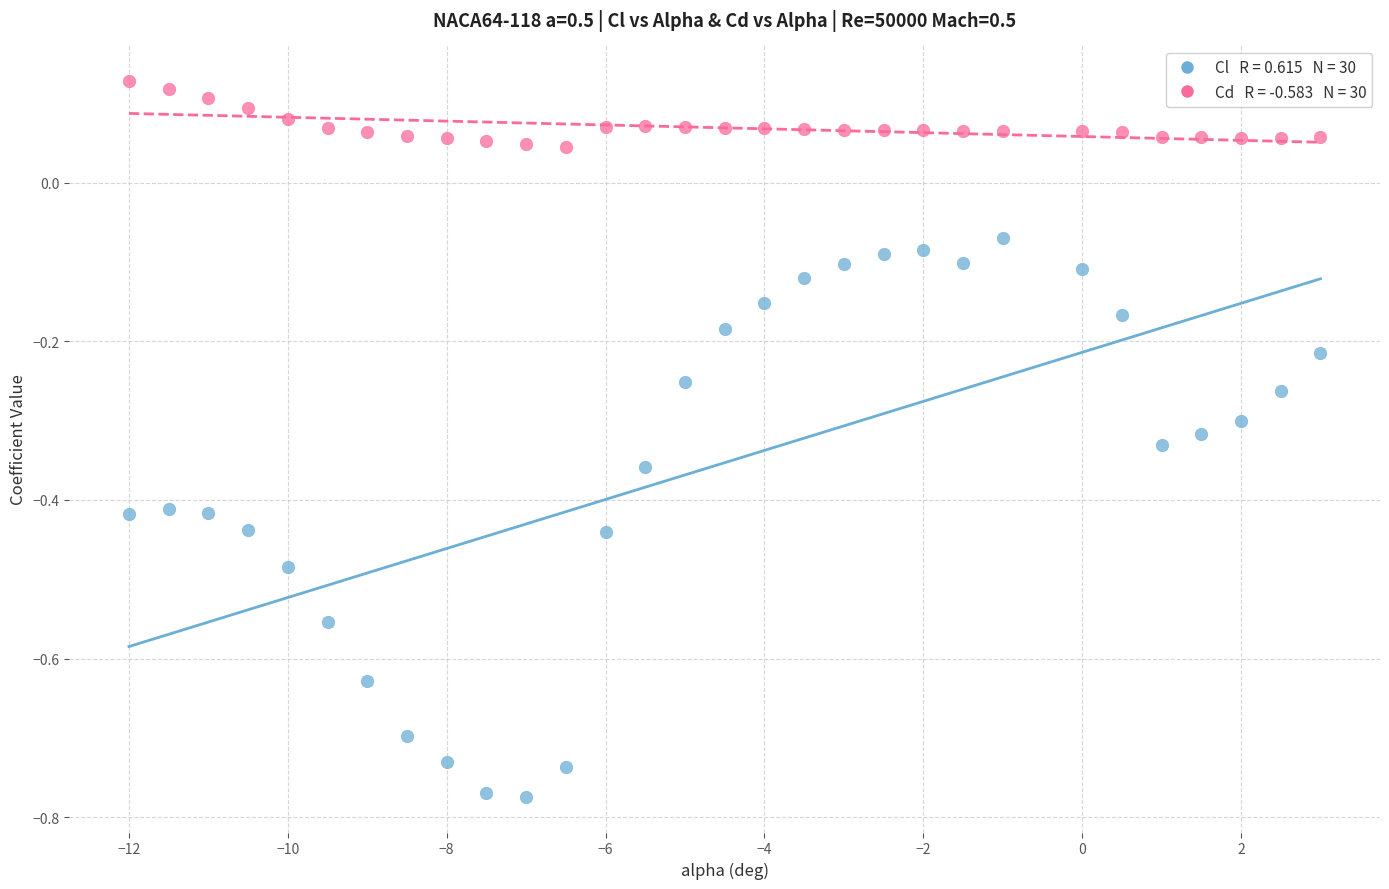

Across all data points, what is the range of Y values (max minus min)?

0.9